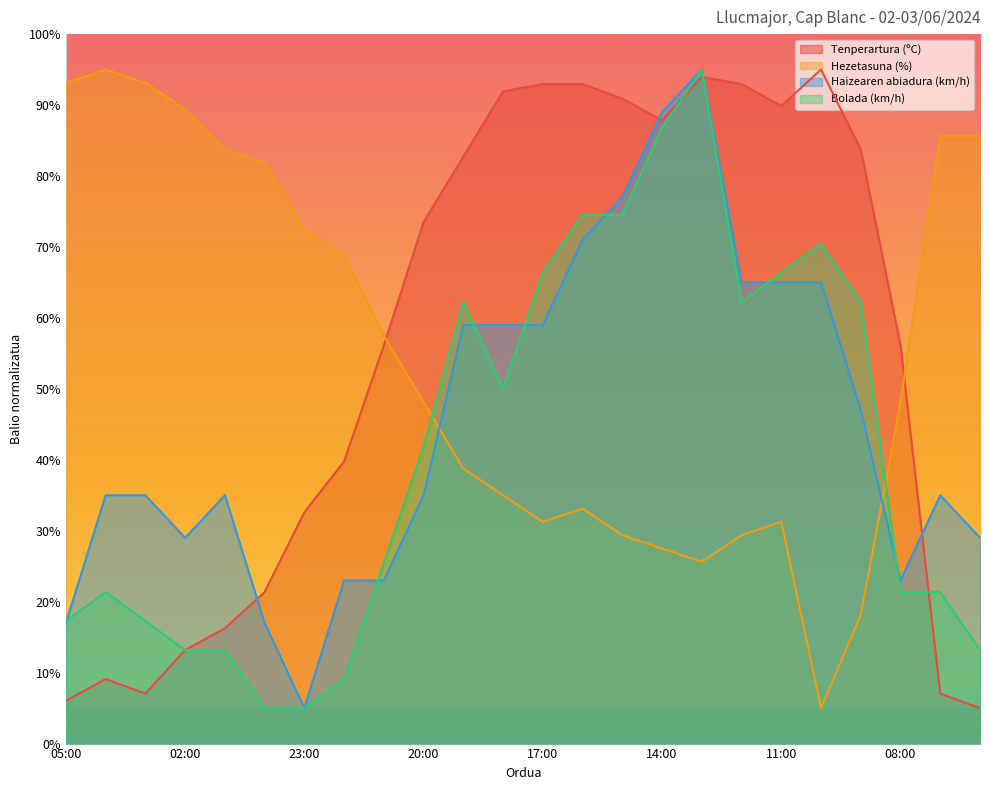

Between which two adjacent categories do Tenperartura (ºC) and Bolada (km/h) first intersect?

03:00 and 02:00